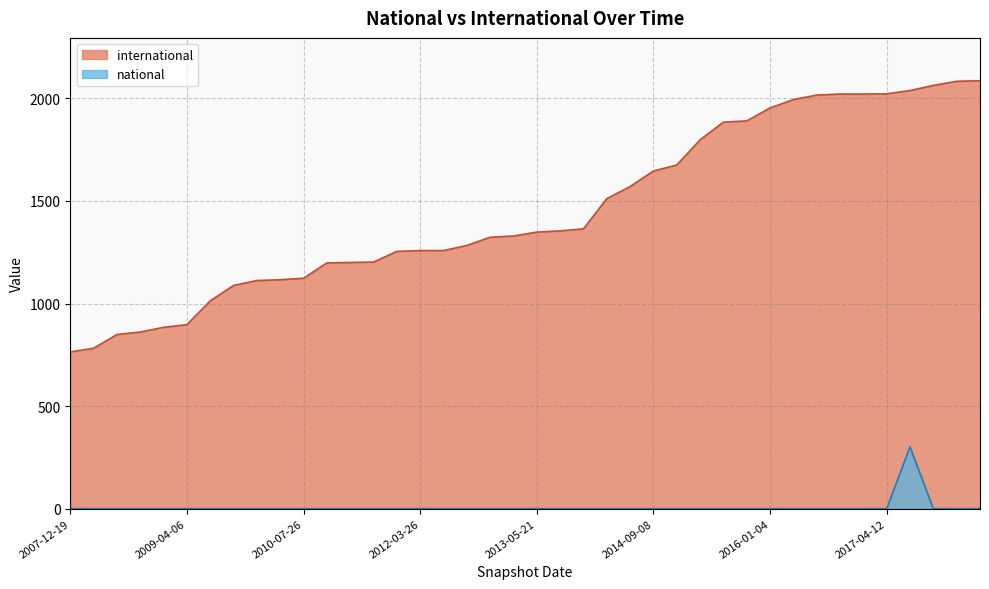

How many lines are shown in the chart?

2